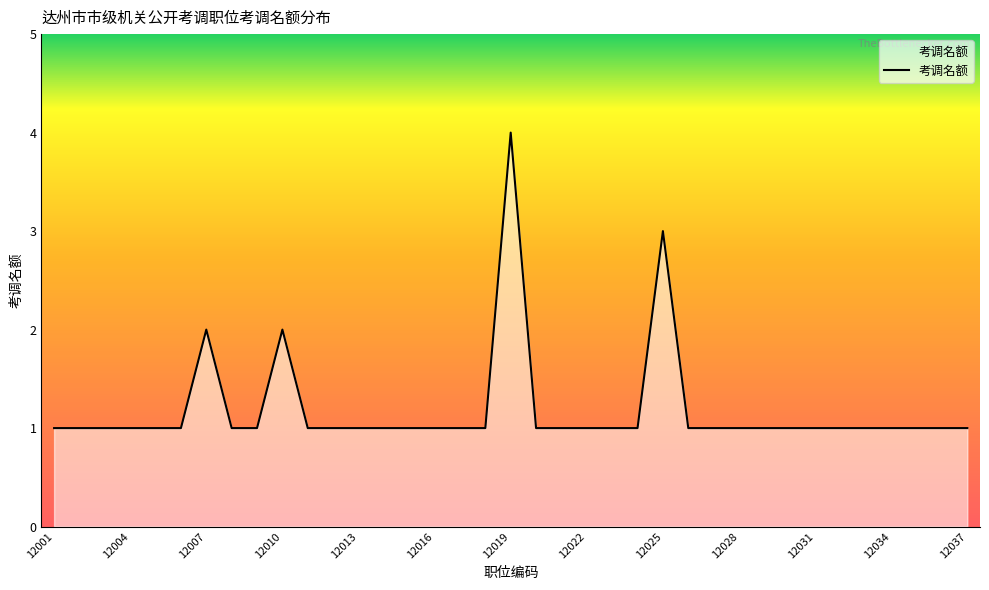

What is the greatest value displayed?

4